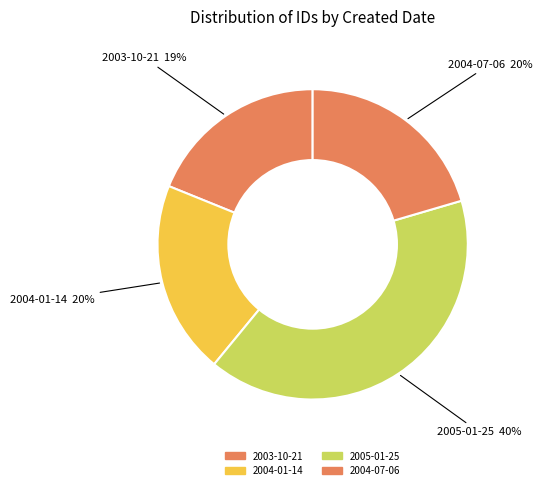

Is there a majority slice in this chart?

No